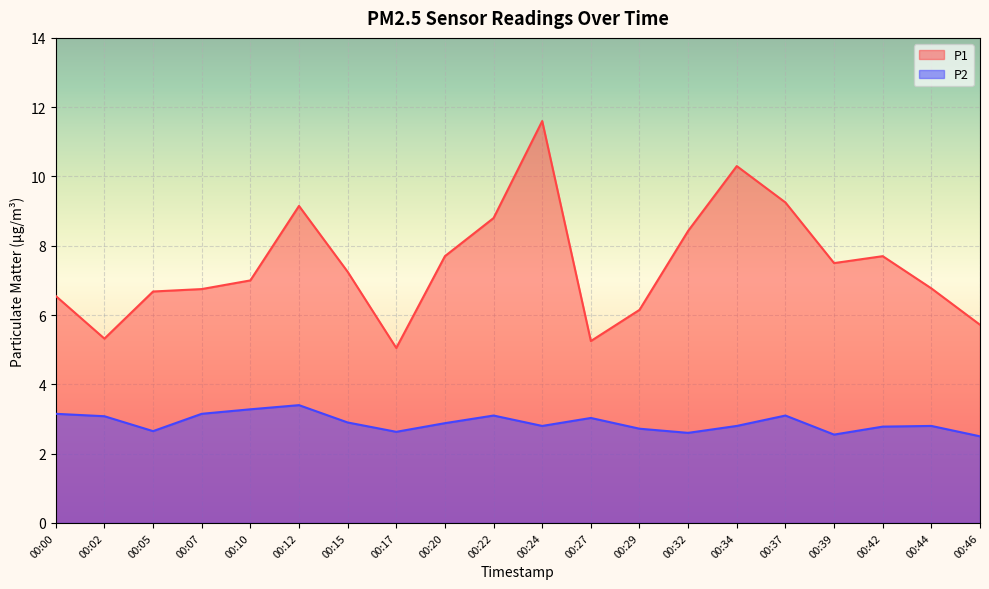

Reading left to right, what are all the values shown in this chart?

P1: 6.5	5.3	6.7	6.8	7.0	9.2	7.2	5.0	7.7	8.8	11.6	5.2	6.2	8.4	10.3	9.2	7.5	7.7	6.8	5.7
P2: 3.1	3.1	2.6	3.1	3.3	3.4	2.9	2.6	2.9	3.1	2.8	3.0	2.7	2.6	2.8	3.1	2.5	2.8	2.8	2.5